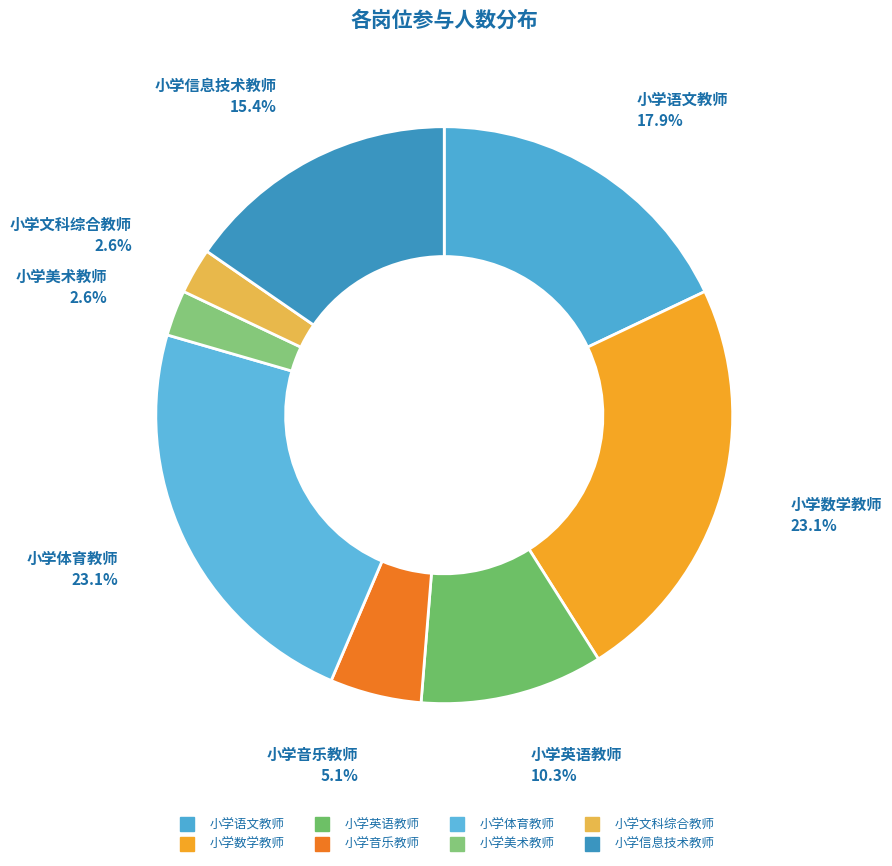

The 小学文科综合教师 slice represents 14% of the pie. True or false?

False